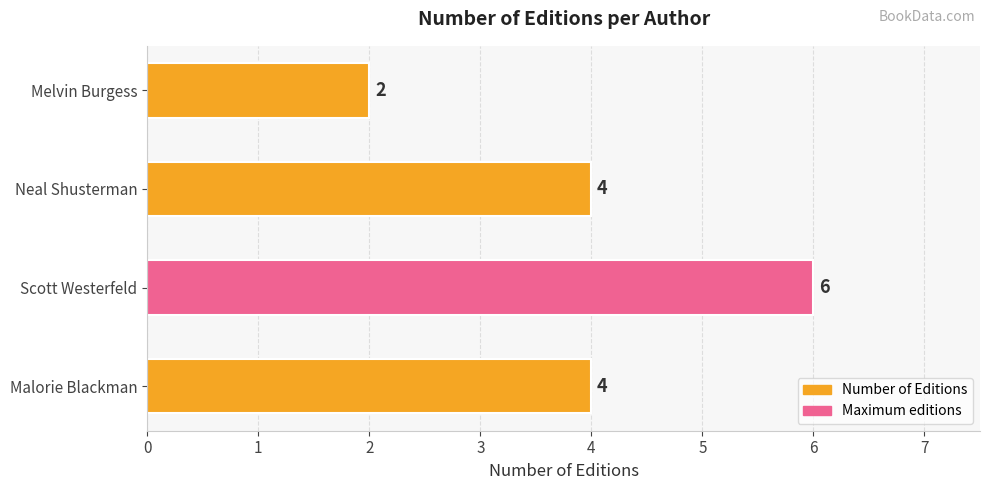

Does the chart contain stacked bars?

No